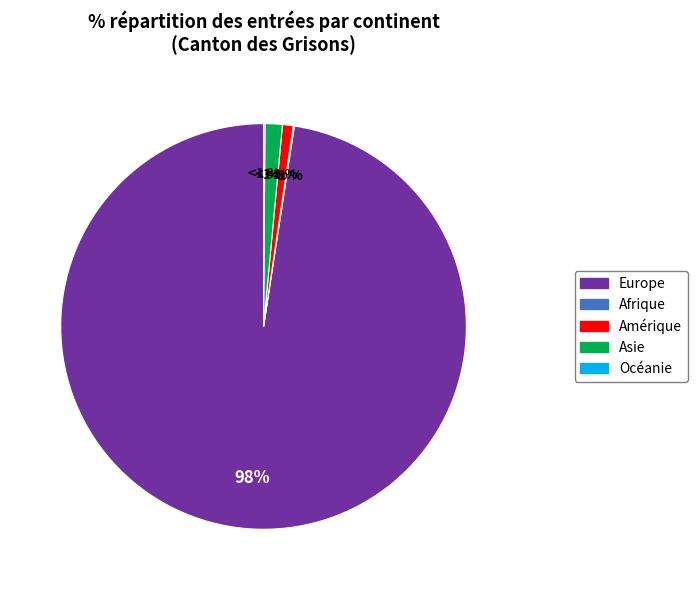

What percentage do Afrique and Océanie together represent?

0.2%